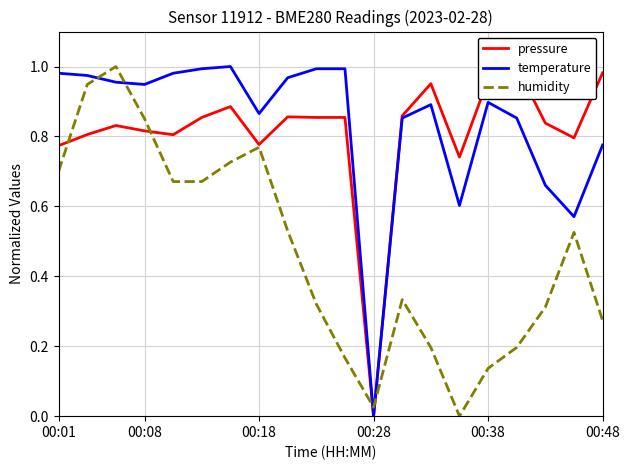

After their last crossing, which series has the higher values: humidity or temperature?

temperature